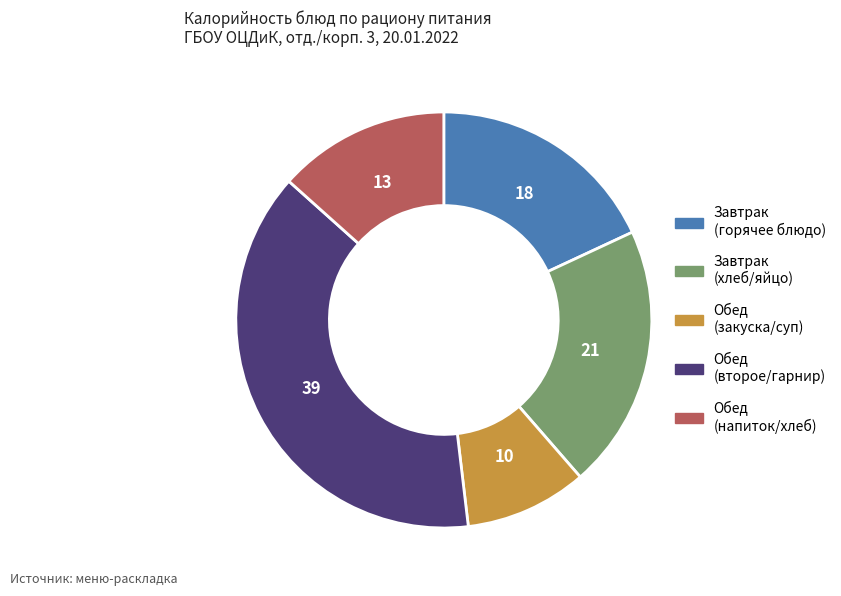

Does any single category account for the majority?

No